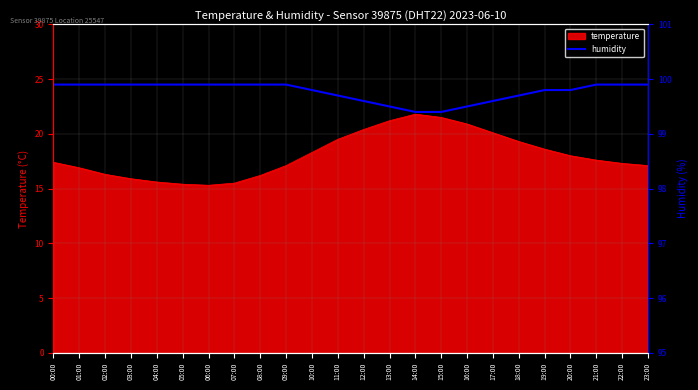

The temperature series shows 15.3 at 06:00. True or false?

True